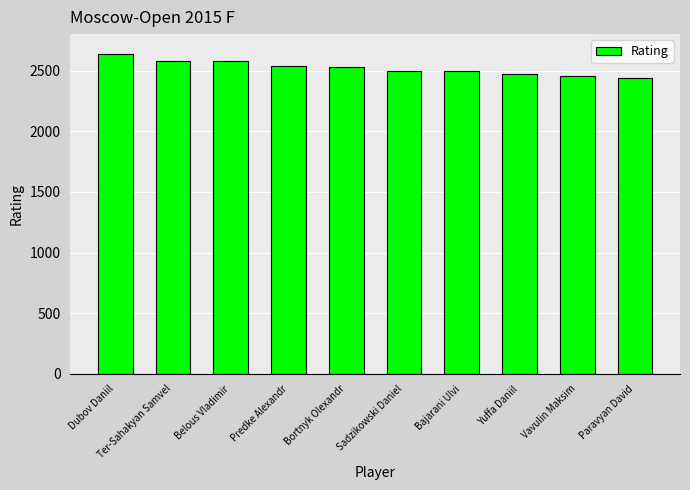

Which has a higher value, Paravyan David or Predke Alexandr?

Predke Alexandr